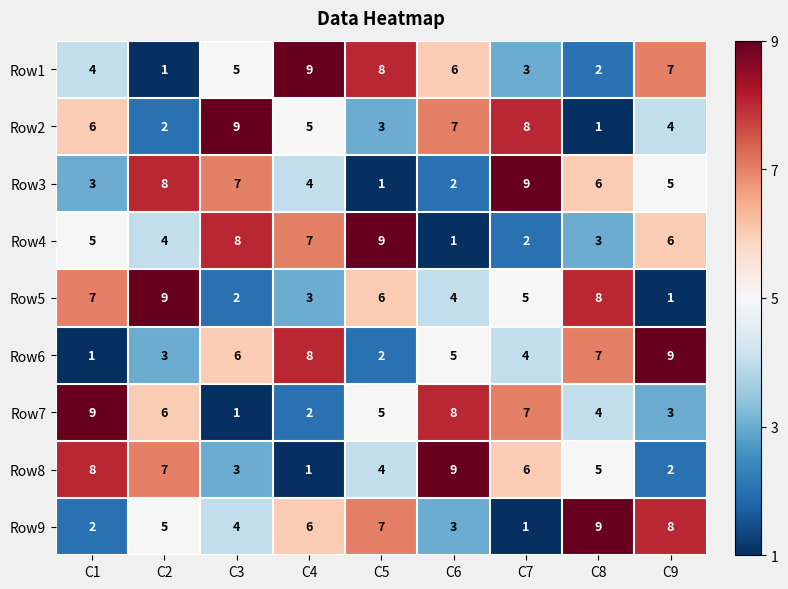

Where does the Row2 series first go above 5?

C1